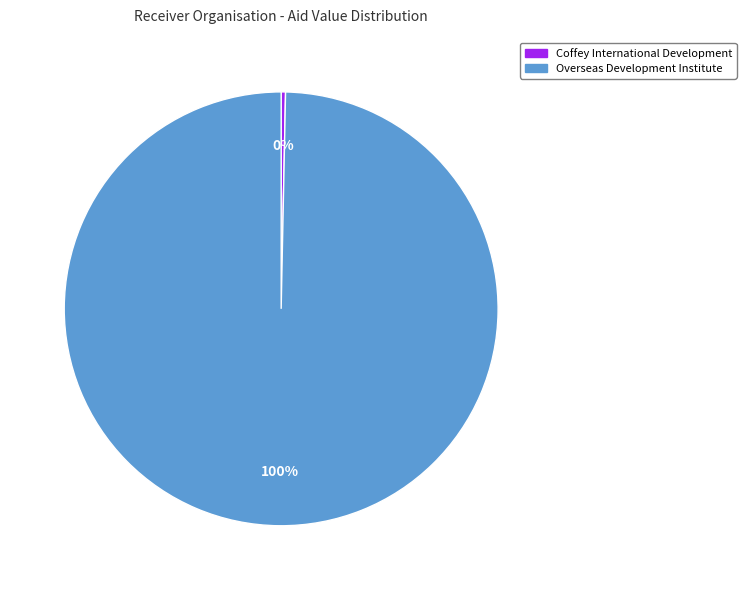

Which slice is the largest?

Overseas Development Institute